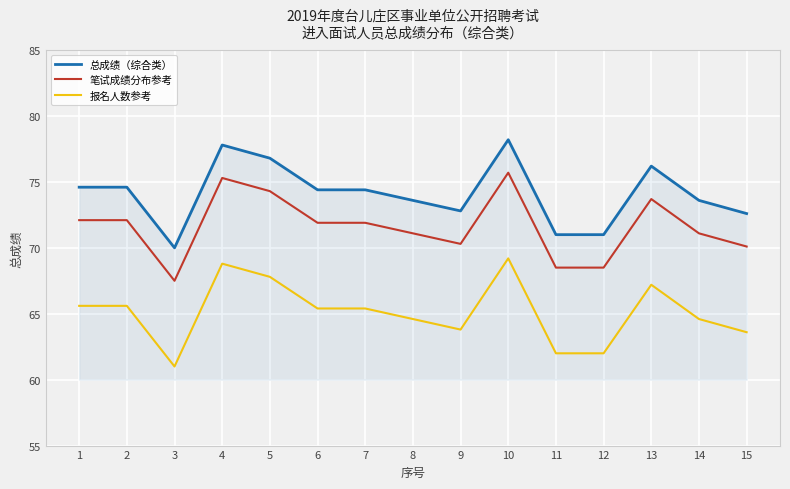

At 11, list the series in order from largest to smallest.

总成绩（综合类）, 笔试成绩分布参考, 报名人数参考